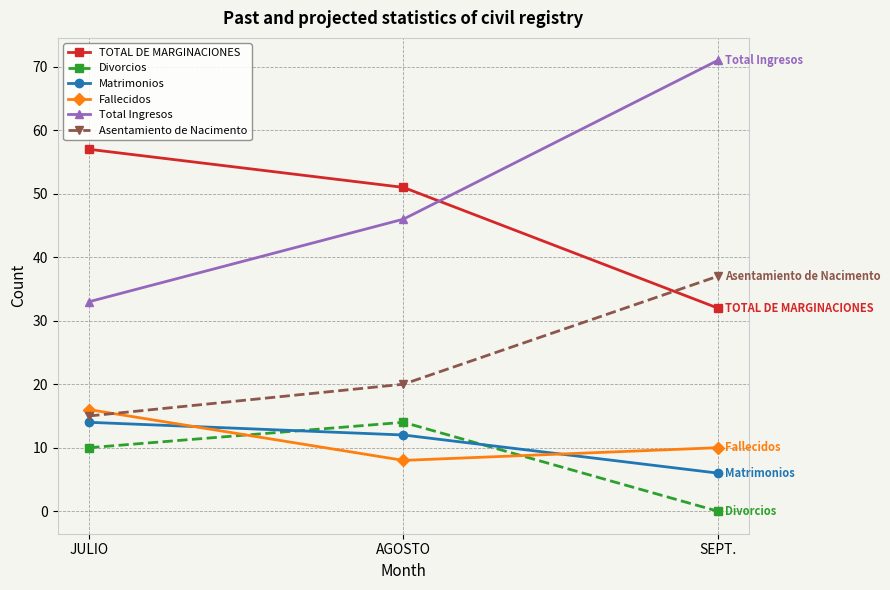

Reading right to left, extract all data points from this chart.

TOTAL DE MARGINACIONES: 32	51	57
Divorcios: 0	14	10
Matrimonios: 6	12	14
Fallecidos: 10	8	16
Total Ingresos: 71	46	33
Asentamiento de Nacimento: 37	20	15